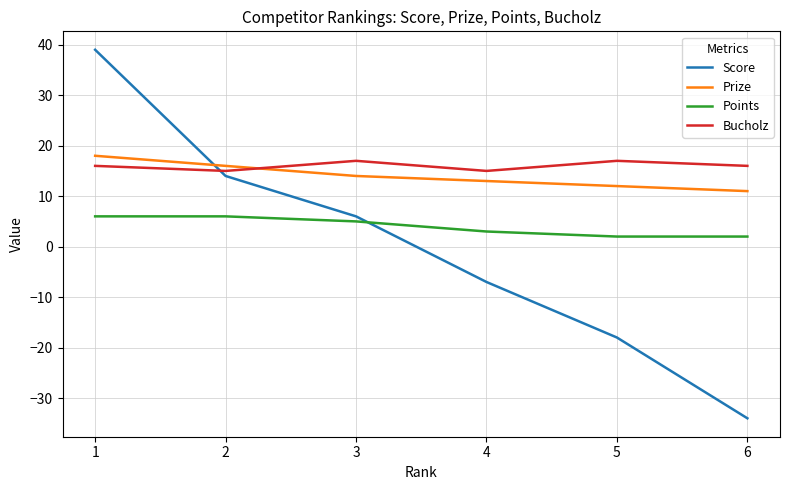

What is the approximate value of Bucholz at 1?

16